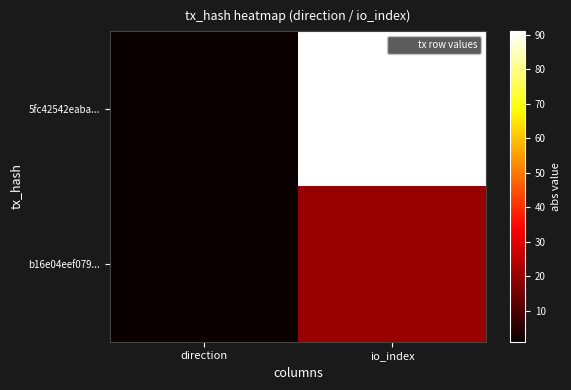

At which category is the sum across all series the highest?

io_index